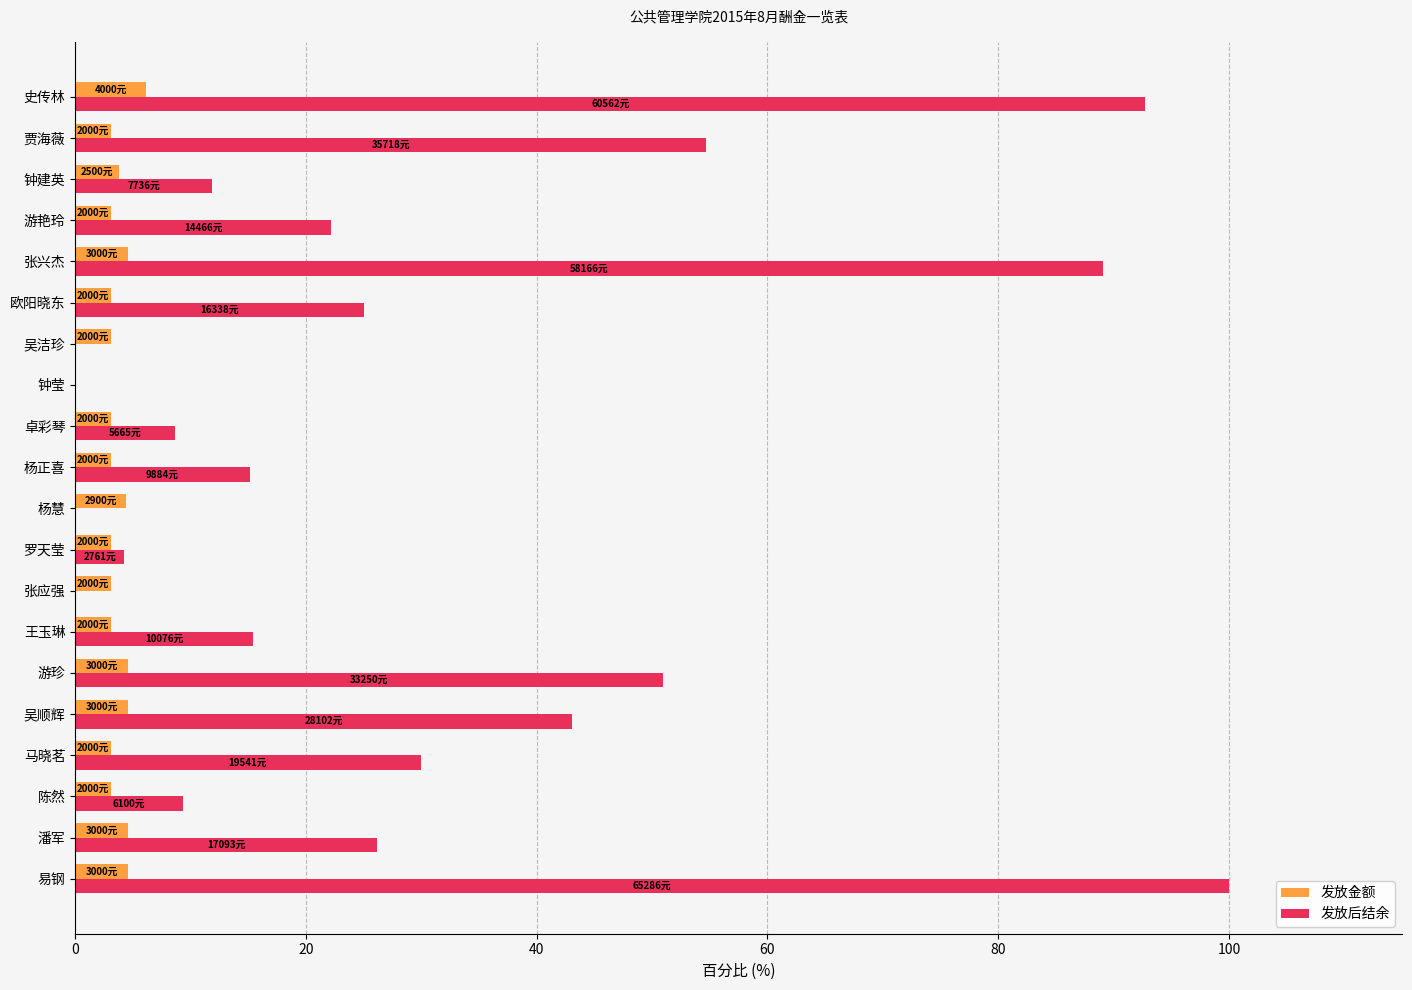

What is the value of the 发放后结余 bar at the 11th from the left?

15.1